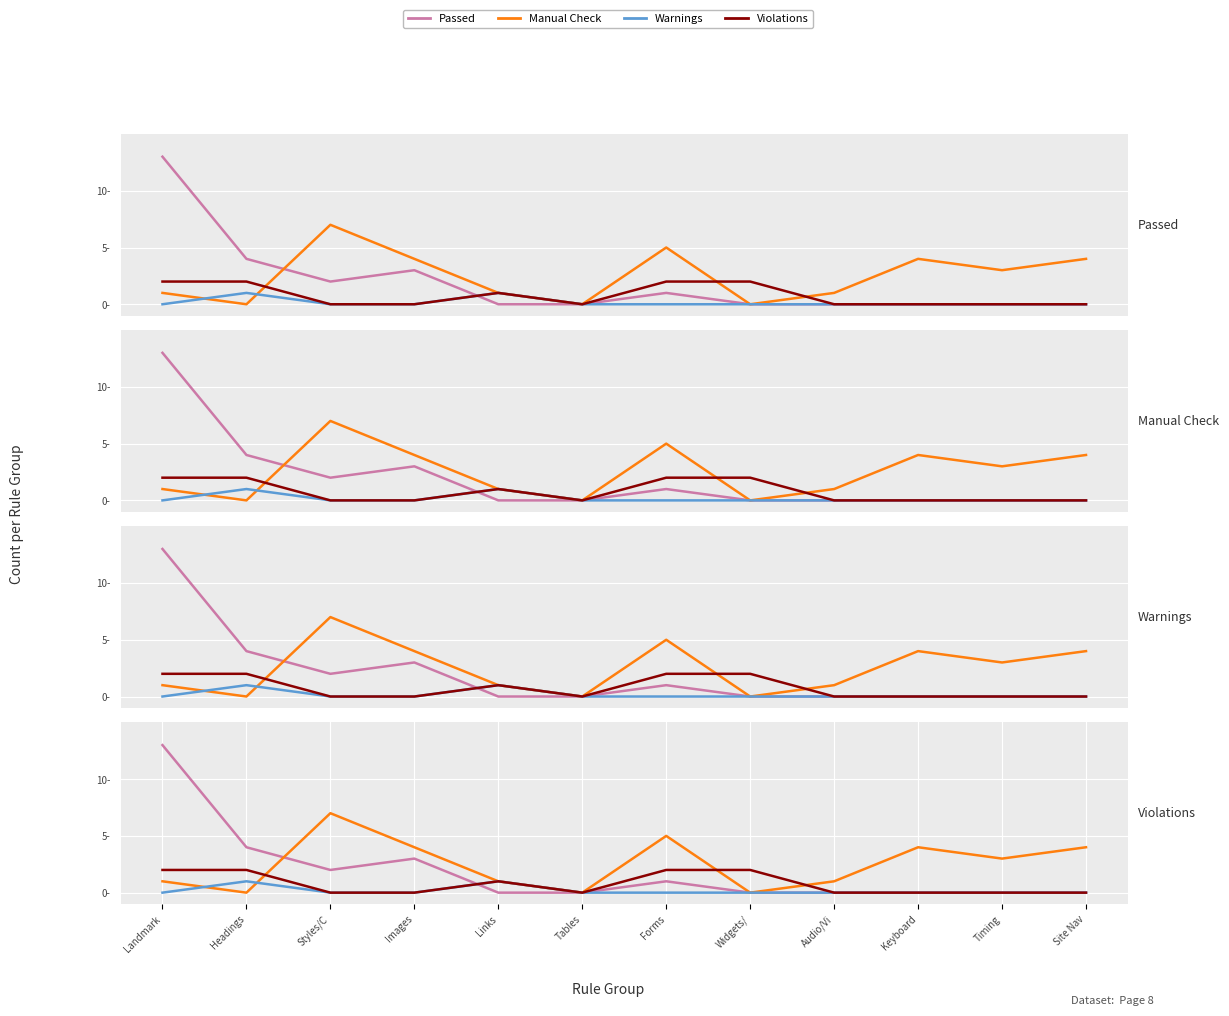

At Site Nav, list the series in order from smallest to largest.

Passed, Warnings, Violations, Manual Check